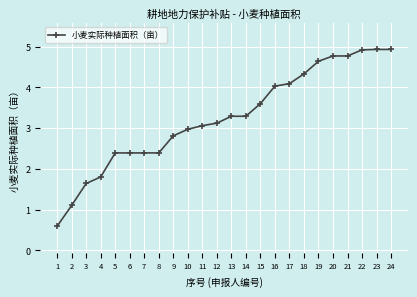

Approximately how many times larger is the value at 9 compared to 5?

1.2